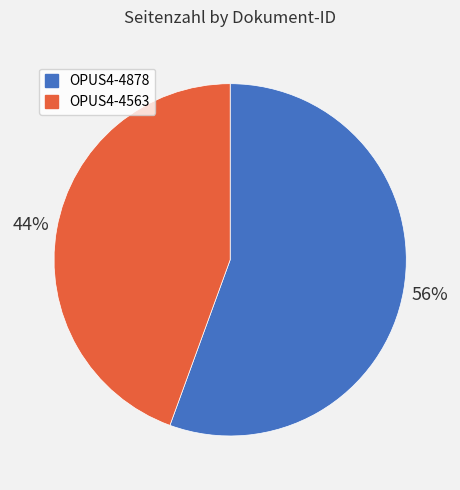

How many slices are in this pie chart?

2